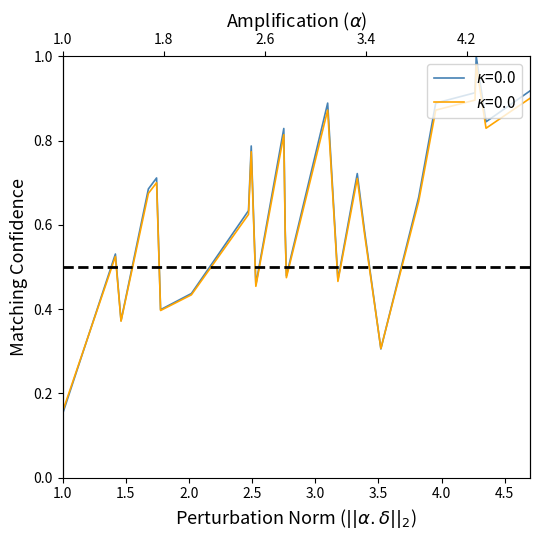

In Total Wages, how many points are higher than both neighbors (excluding endpoints)?

7